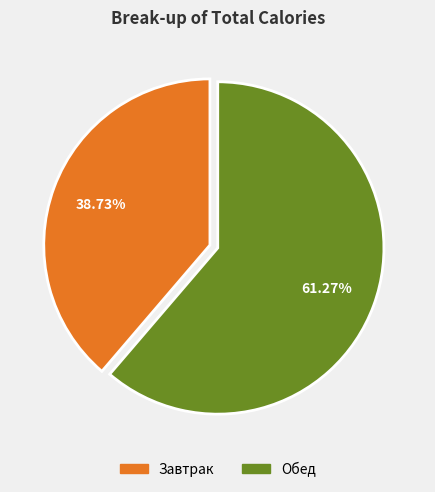

What is the ratio of the value at Завтрак to the value at Обед?

0.6